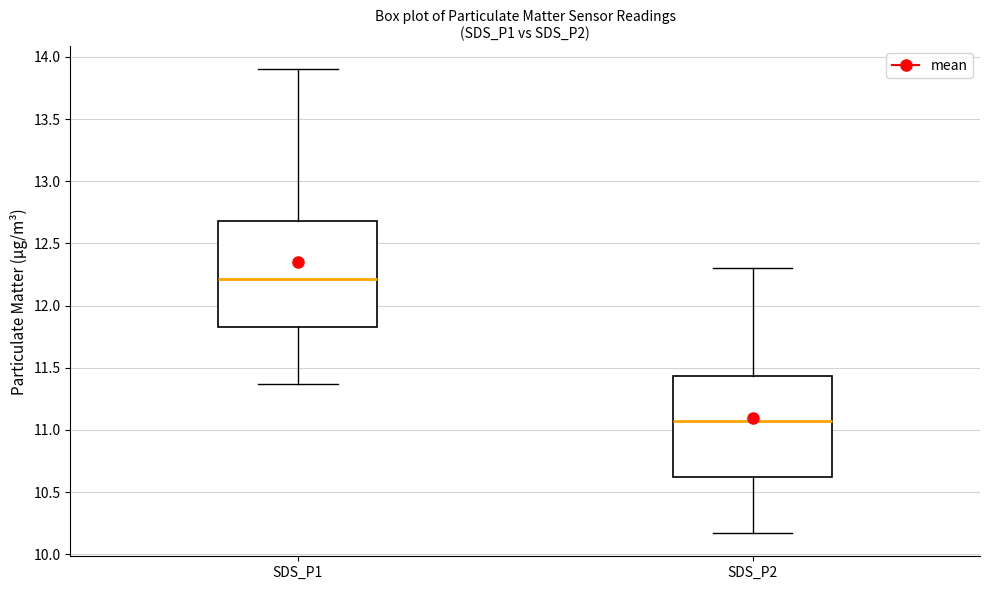

Which box's median line is the highest?

SDS_P1